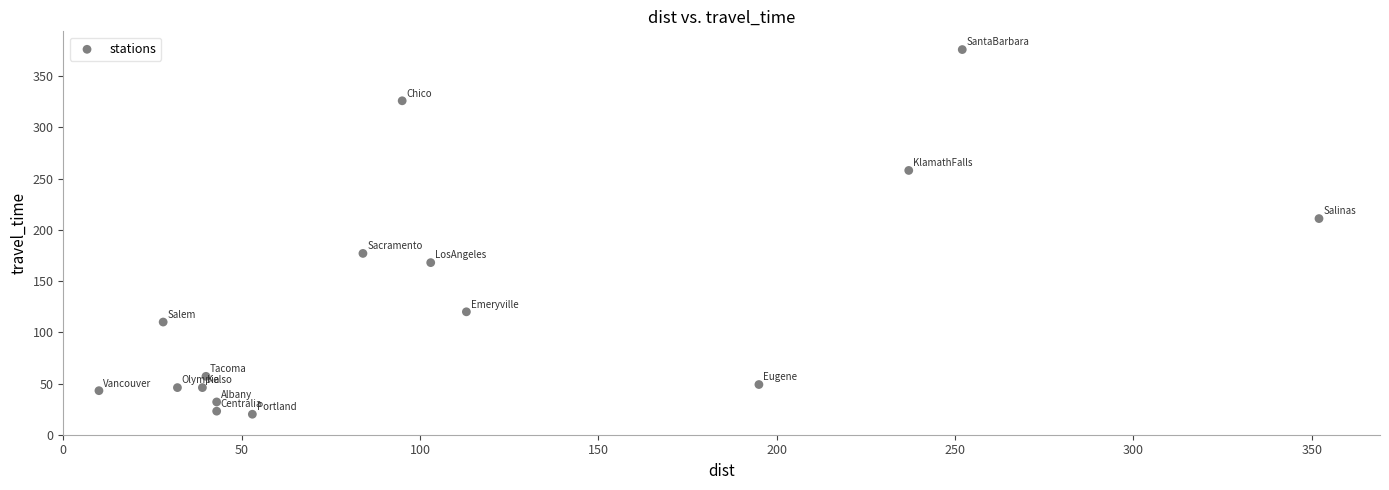

What is the range of X values (max minus min)?

342